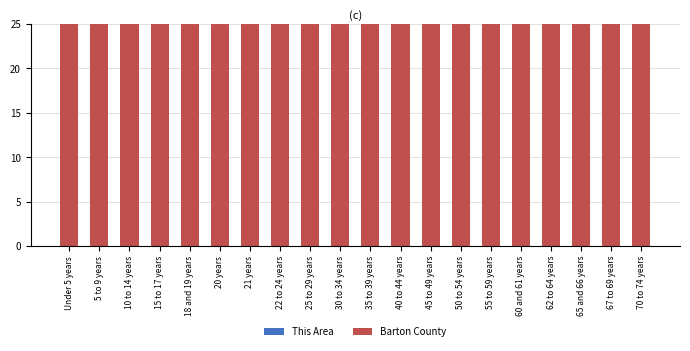

Which series has the largest total across all categories?

Barton County